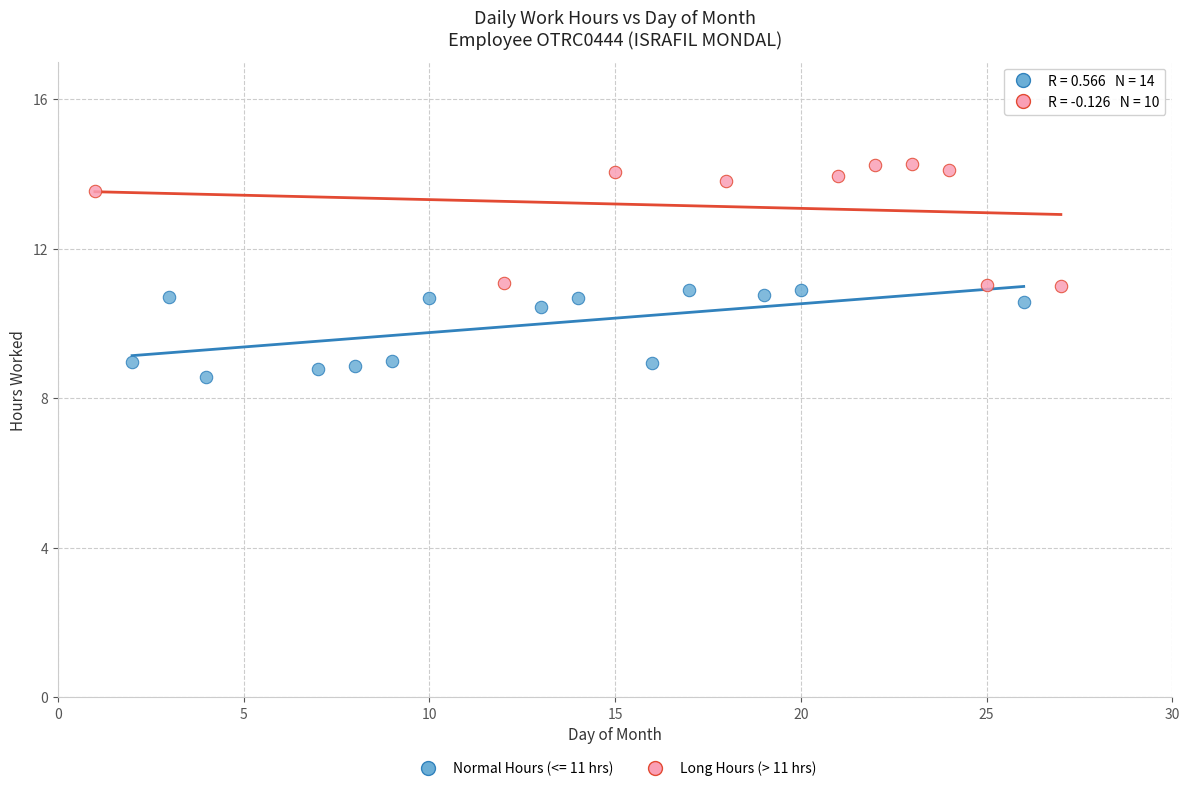

Which series contains the lowest Y value?

Normal Hours (<= 11 hrs)